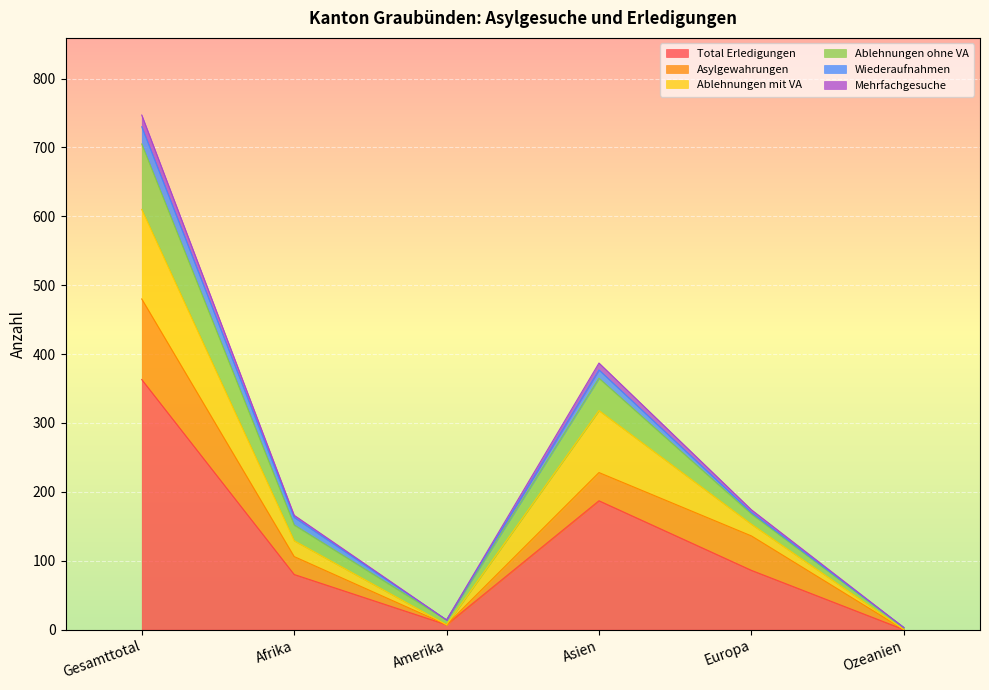

What are all the series names shown in the legend?

Total Erledigungen, Asylgewahrungen, Ablehnungen mit VA, Ablehnungen ohne VA, Wiederaufnahmen, Mehrfachgesuche